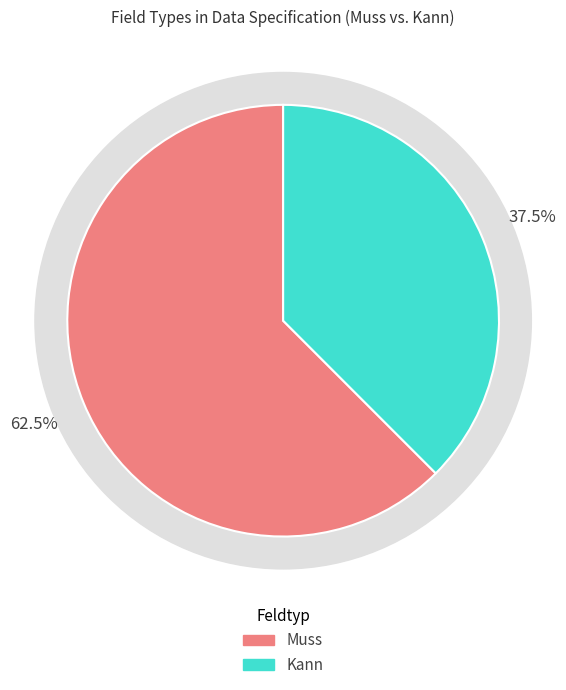

Count the number of slices in the pie.

2